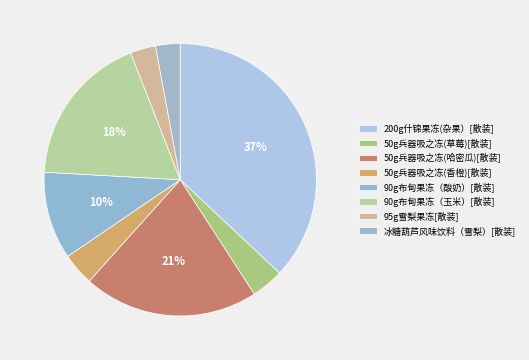

How many segments does this pie chart have?

8